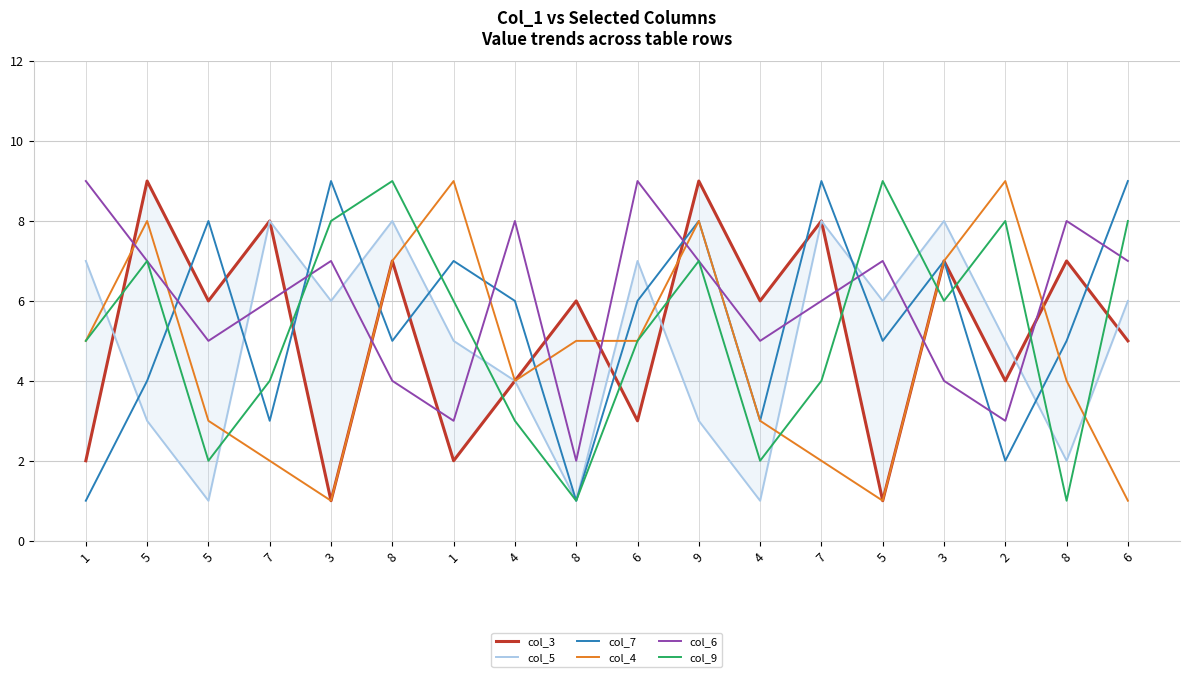

What is the lowest value of the col_9 series?

1